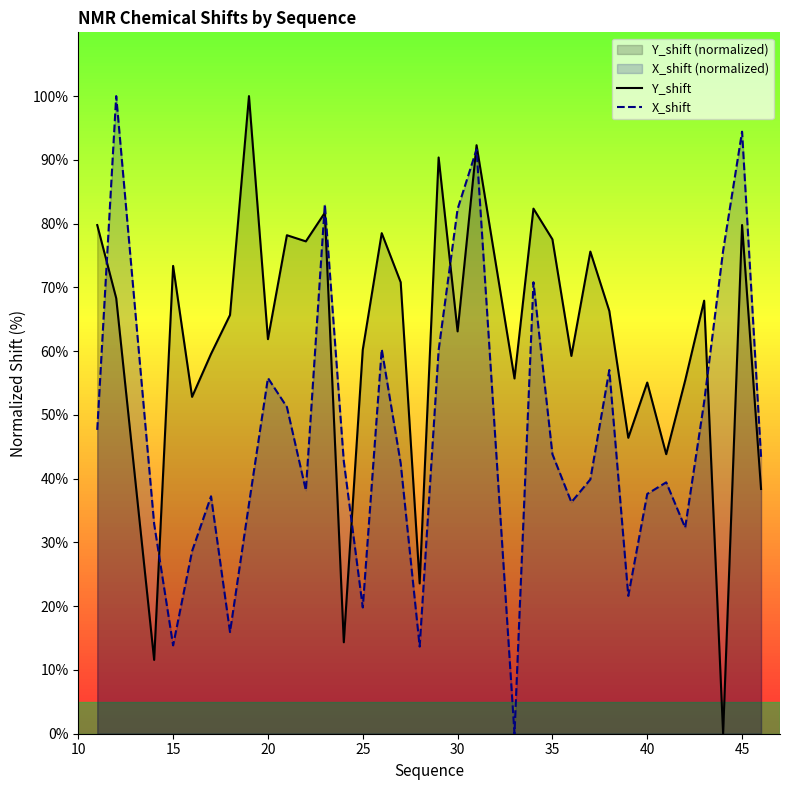

What is the average value of the X_shift series?

47.0